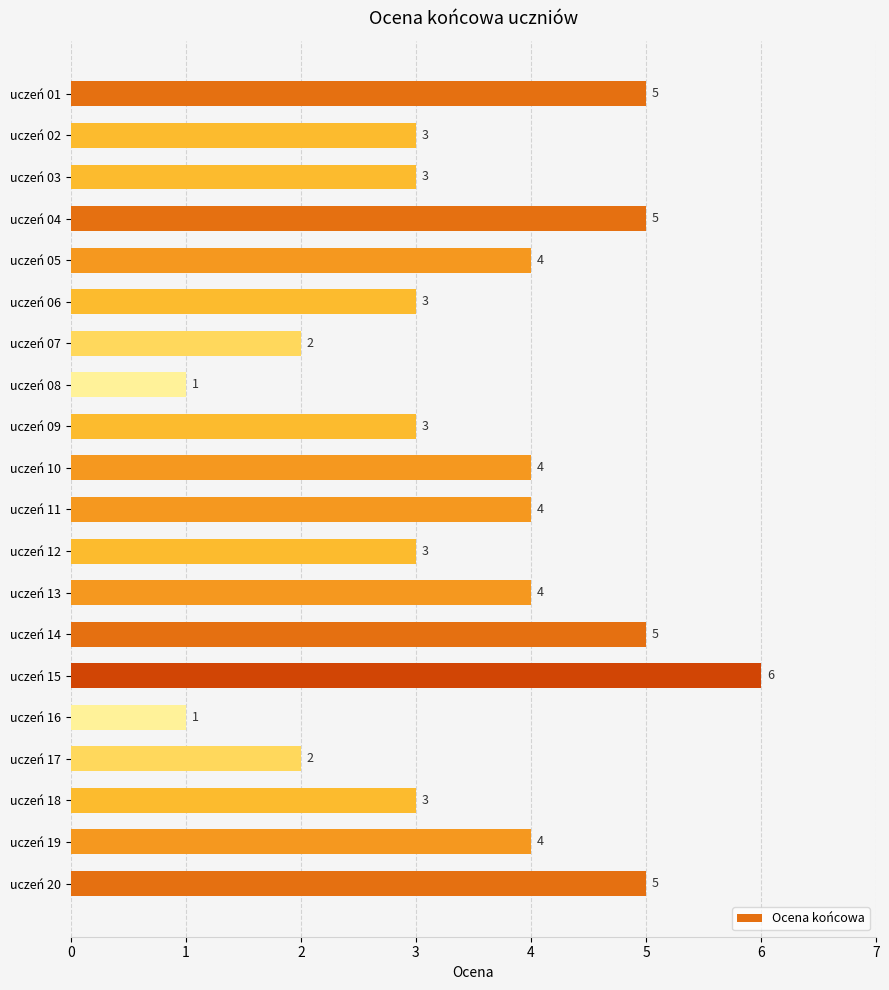

How many values are between 3 and 5?

15